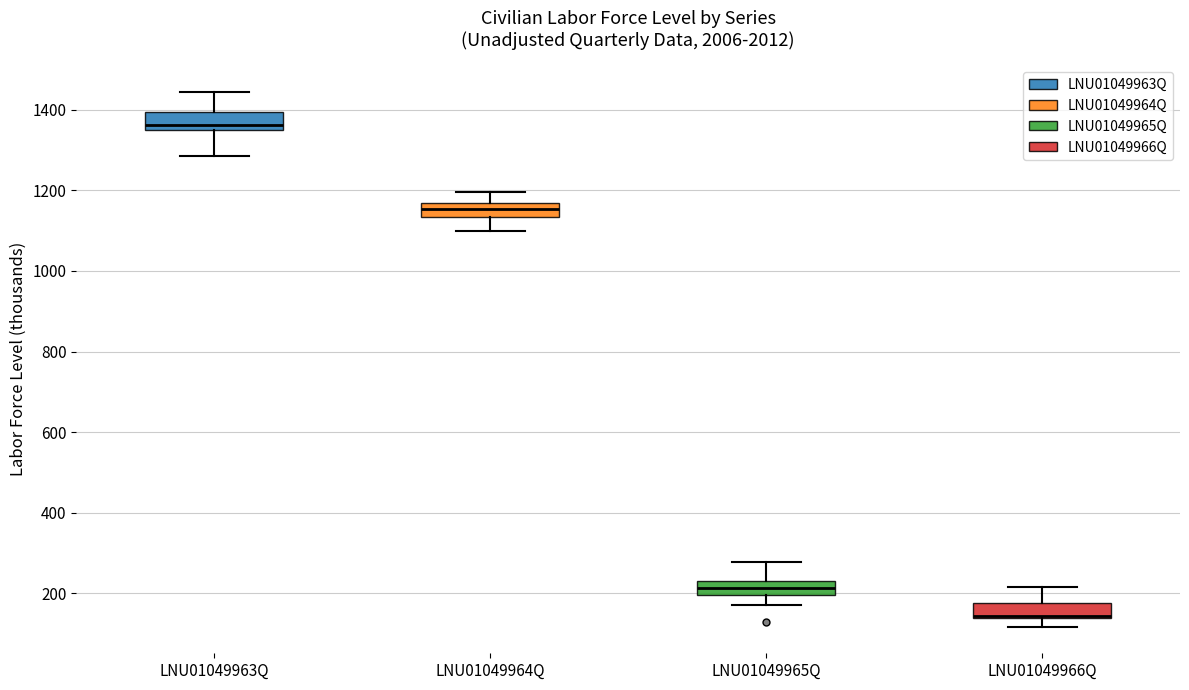

Reading left to right, transcribe this box plot: for each box, give where its median line is, the range the box spans, and where its two whiskers end, as read against the y-axis. The values are not printed on the chart, so give them approximately, as read against the axis.

LNU01049963Q: median 1360, box 1340 to 1400, whiskers 1280 to 1440
LNU01049964Q: median 1160 (inside the box), box 1140 to 1160, whiskers 1100 to 1200
LNU01049965Q: median 220 (inside the box), box 200 to 220, whiskers 180 to 280
LNU01049966Q: median 140 (just above the box's lower edge), box 140 to 180, whiskers 120 to 220